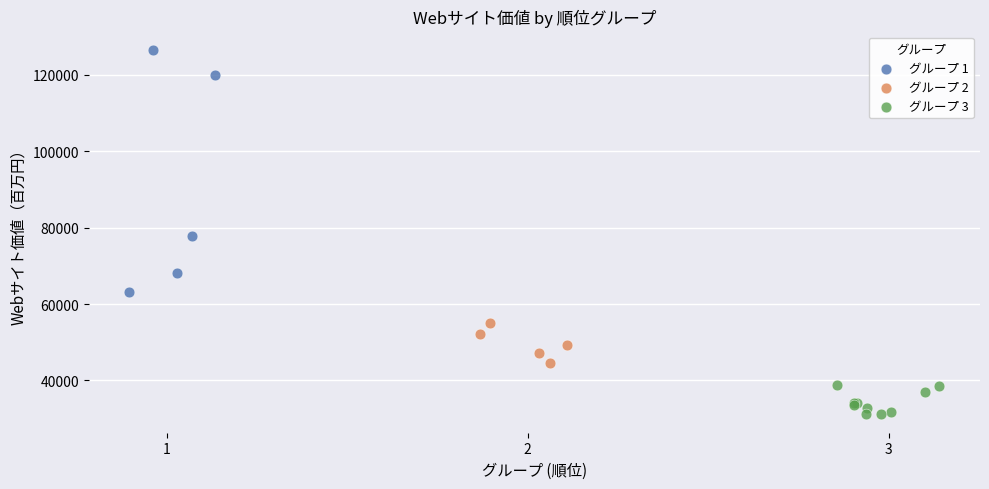

Which series contains the highest Y value?

グループ 1